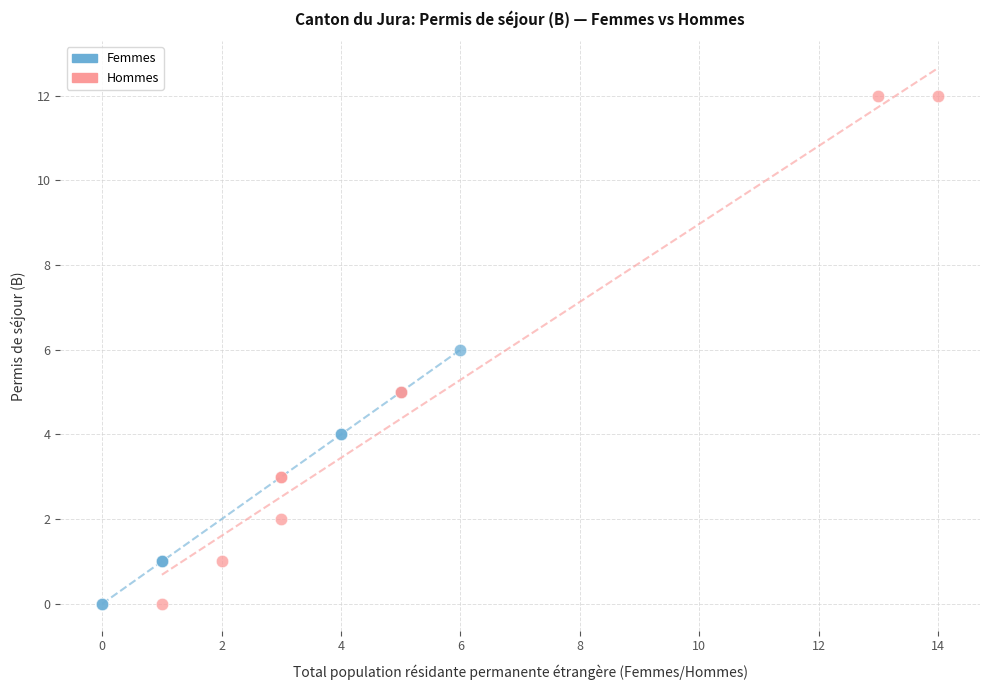

Which series contains the highest Y value?

Hommes